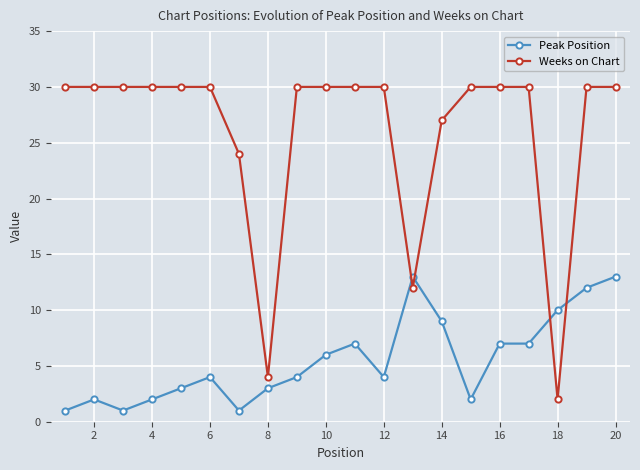

Count the number of data series in this chart.

2